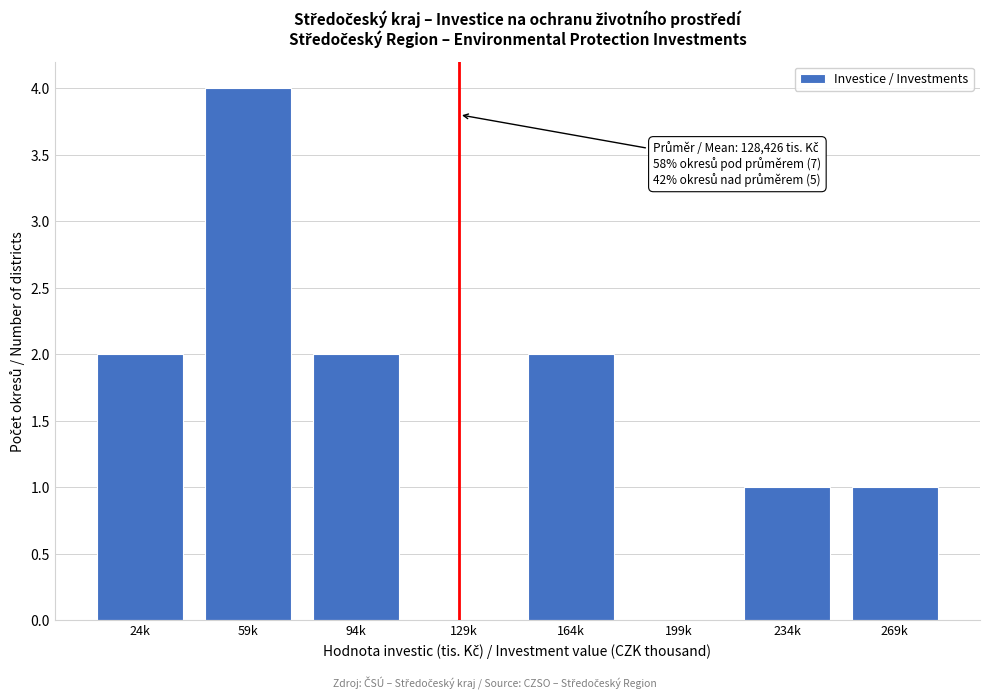

Reading left to right, list all the values displayed in this chart.

24k=2	59k=4	94k=2	129k=0	164k=2	199k=0	234k=1	269k=1